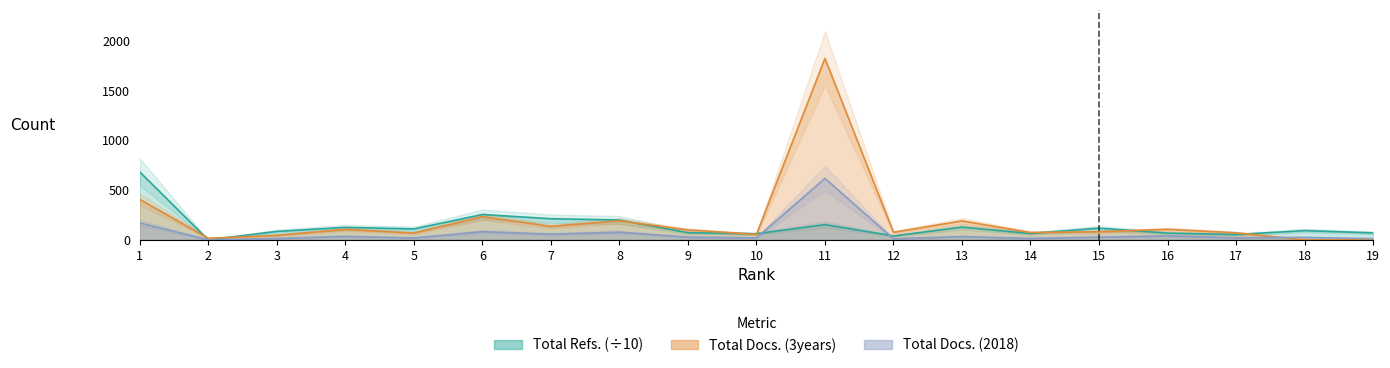

True or false: Total Refs. and Total Docs. (2018) intersect in this chart.

True